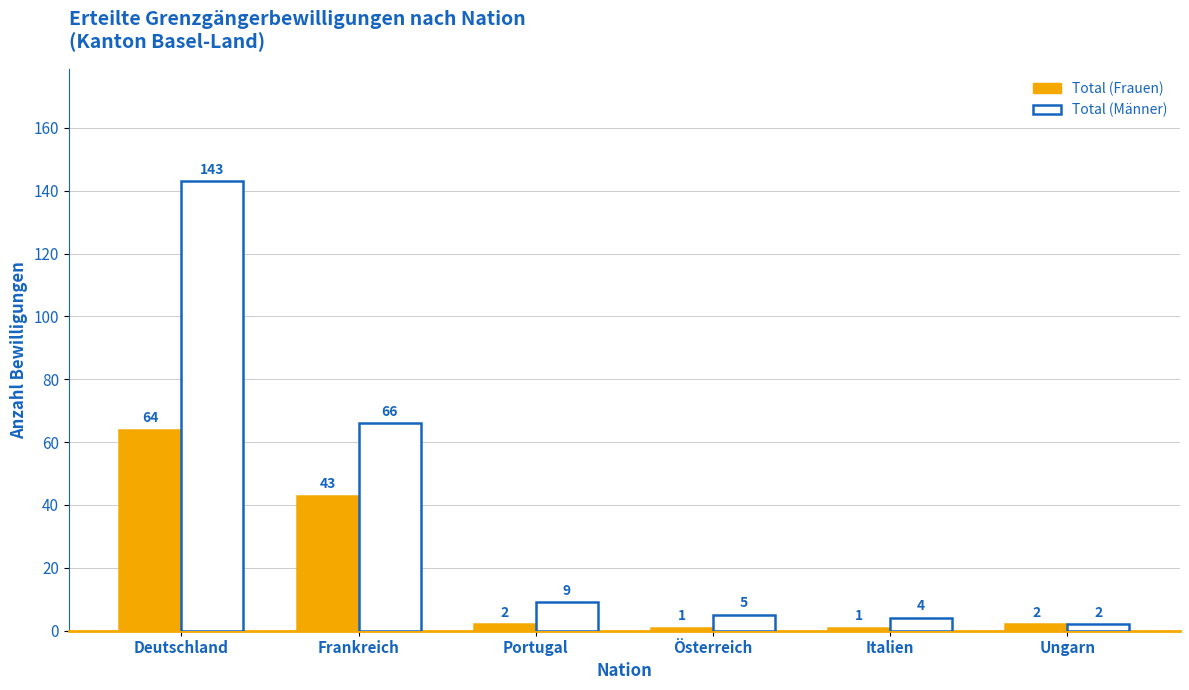

How many bars are there in each group?

2